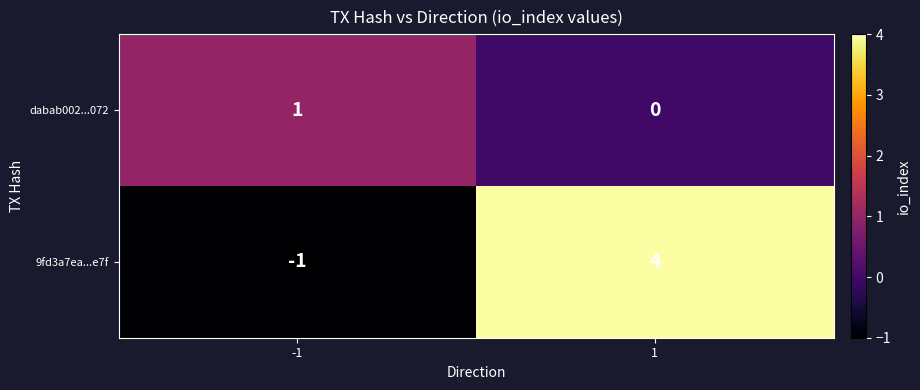

List the series in order of their overall mean, highest first.

9fd3a7ea...e7f, dabab002...072